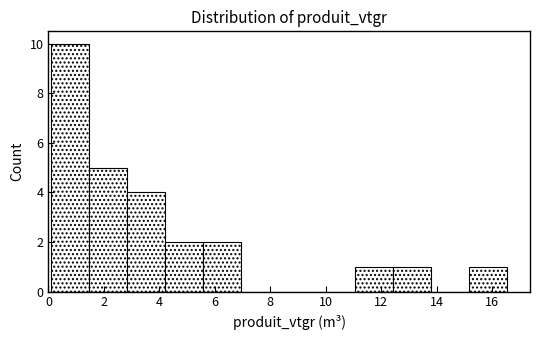

Reading left to right, transcribe this chart: for each bar, give the range it covers on the x-axis and its height. Neither the bar edges nor the heights are printed on the chart, so give them approximately, as read against the axes.

0.2 to 1.4: 10
1.4 to 2.8: 5
2.8 to 4.2: 4
4.2 to 5.6: 2
5.6 to 7.0: 2
7.0 to 8.4: 0
8.4 to 9.6: 0
9.6 to 11.0: 0
11.0 to 12.4: 1
12.4 to 13.8: 1
13.8 to 15.2: 0
15.2 to 16.6: 1